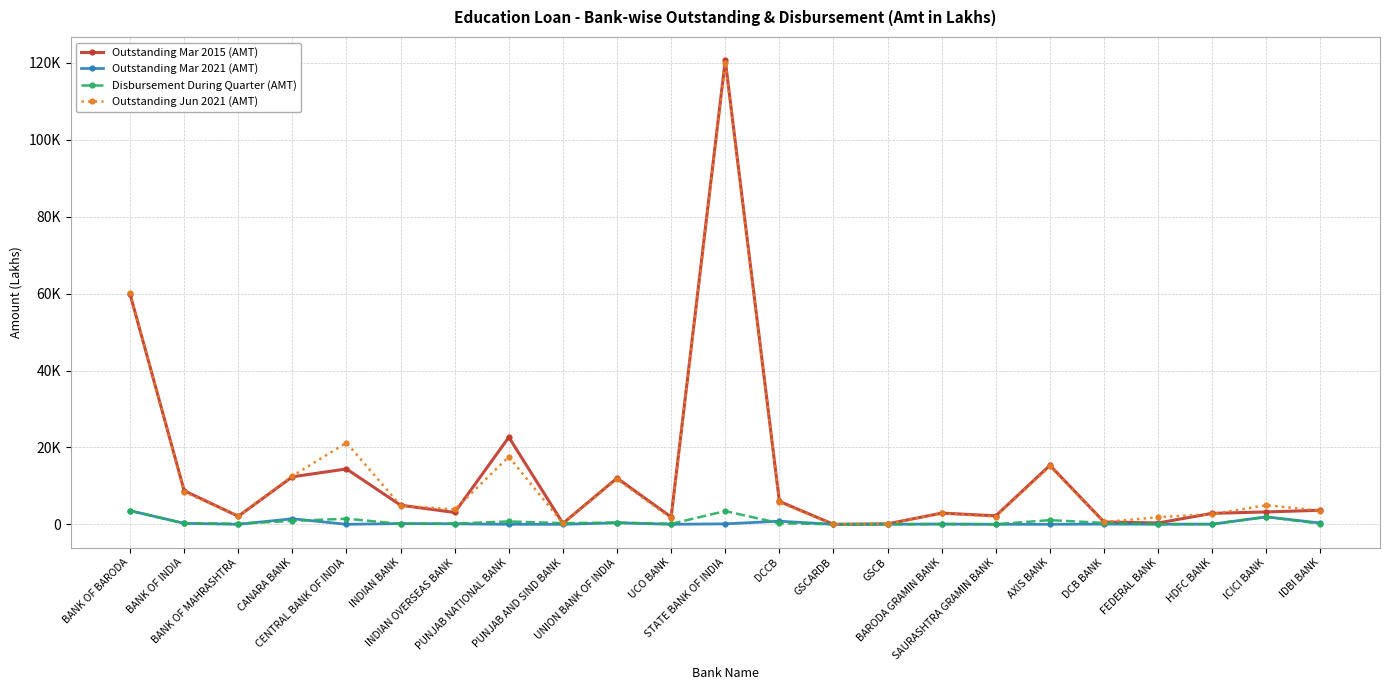

Where does the Disbursement During Quarter (AMT) series first go above 250?

BANK OF BARODA